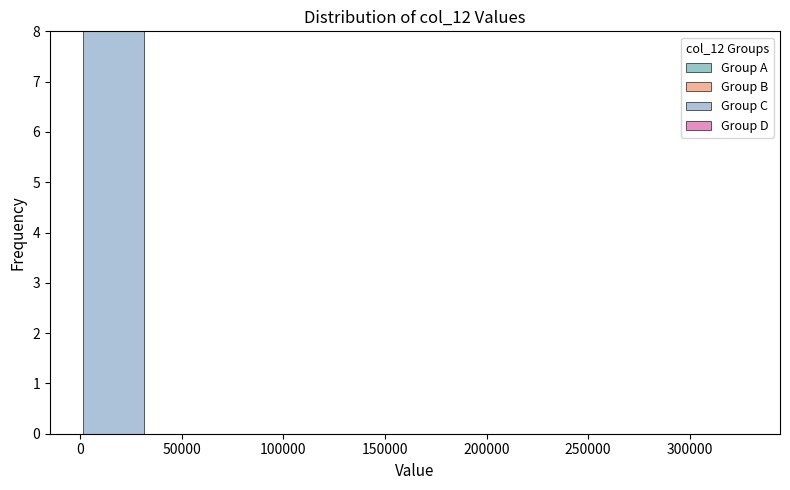

Reading left to right, list every bar in this chart as the range it spans on the x-axis followed by its height. Neither the bar edges nor the heights are printed on the chart, so give them approximately, as read against the axes.

0 to 35000: 8
35000 to 65000: 0
65000 to 100000: 0
100000 to 130000: 0
130000 to 165000: 0
165000 to 200000: 0
200000 to 230000: 0
230000 to 265000: 0
265000 to 295000: 0
295000 to 330000: 0